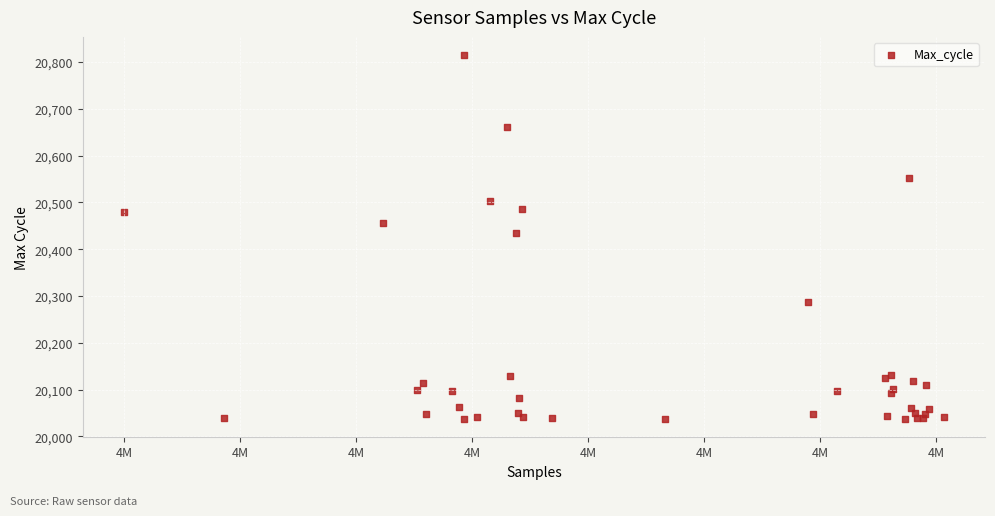

What Y value in the scatter plot is closest to 20426?

20435